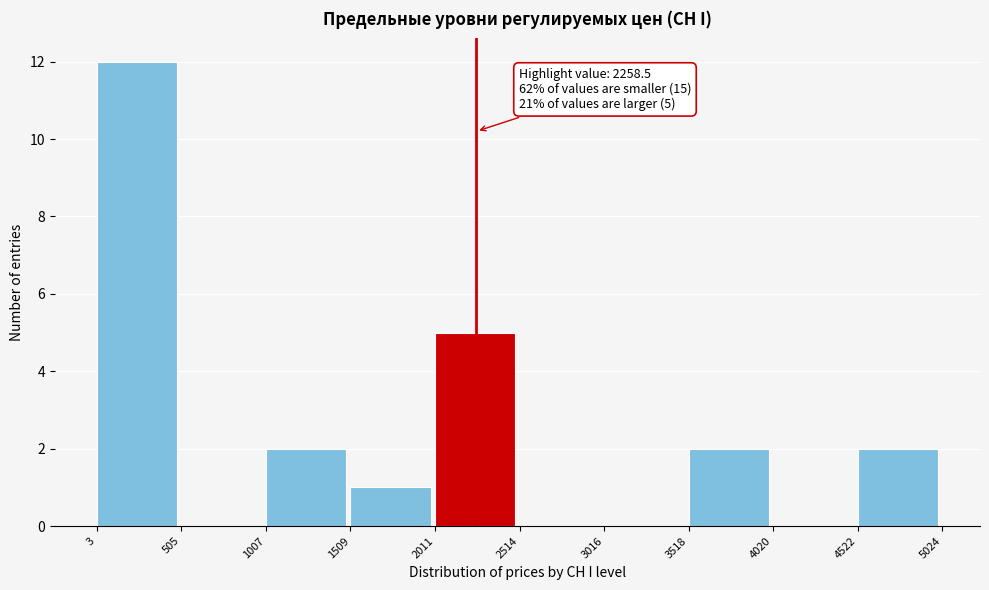

Which range on the x-axis has the tallest bar?

3 to 505